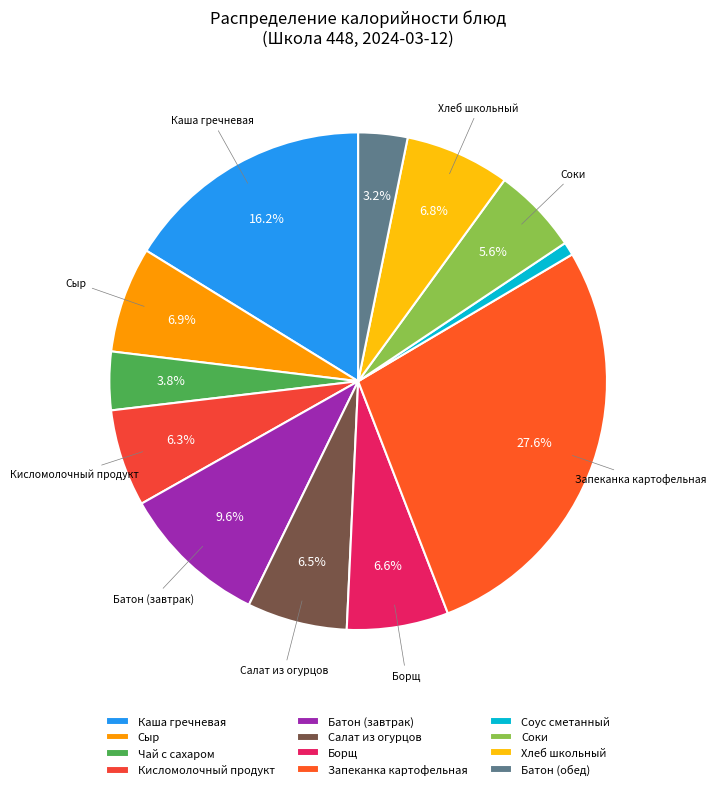

How many segments does this pie chart have?

12